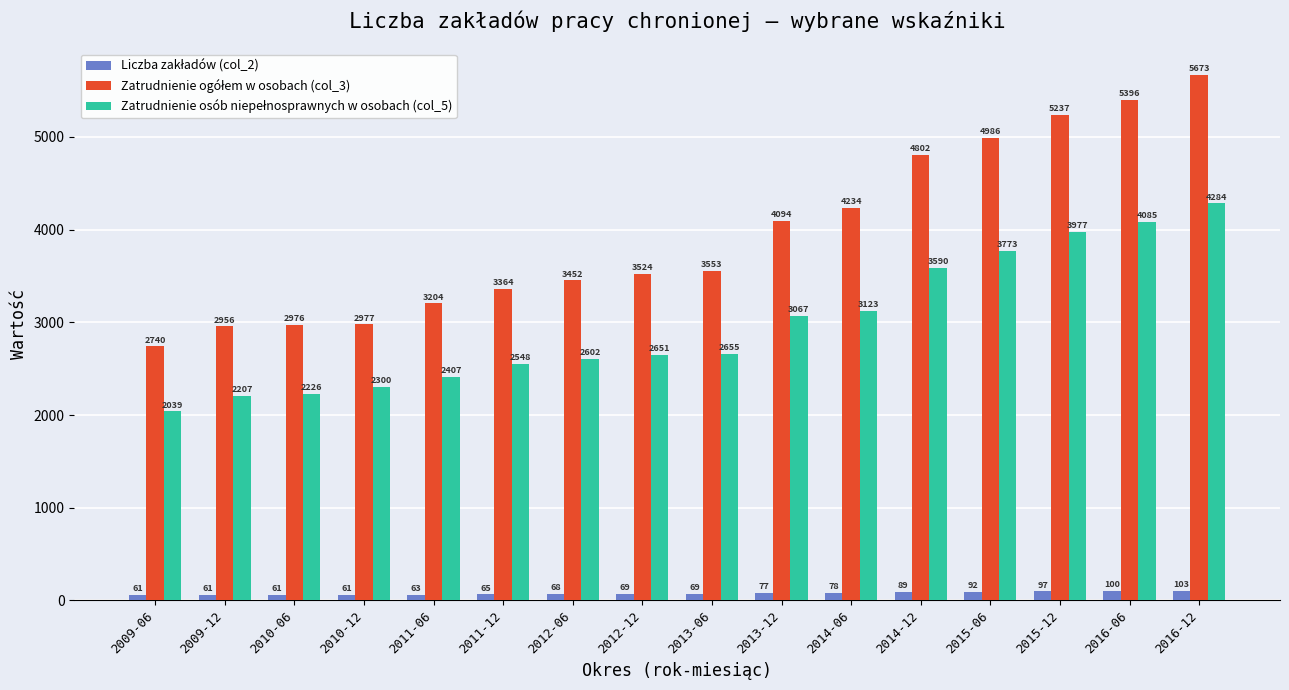

At which category is the sum across all series the highest?

2016-12